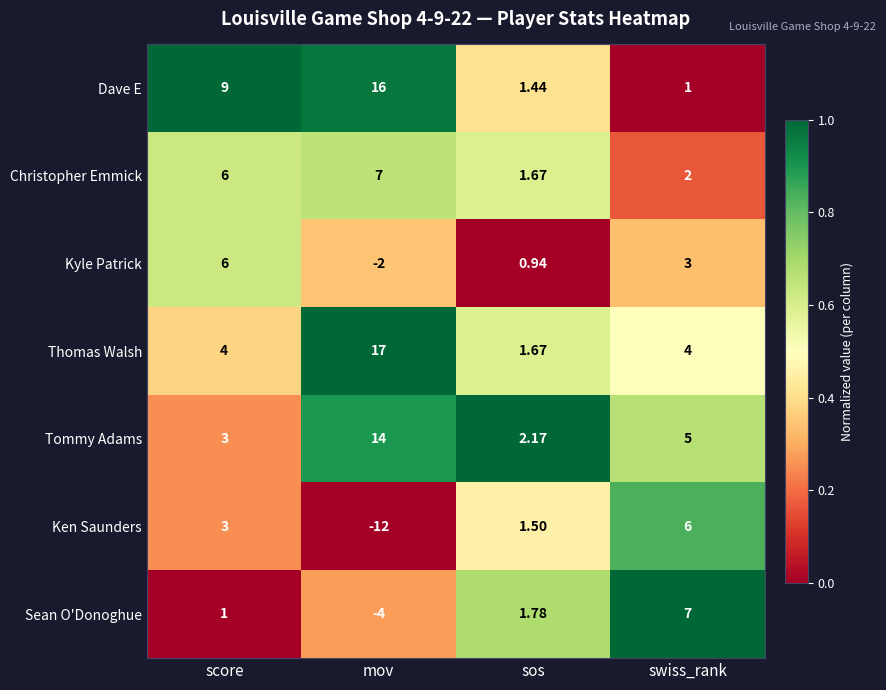

Which category has the highest value across all series?

mov